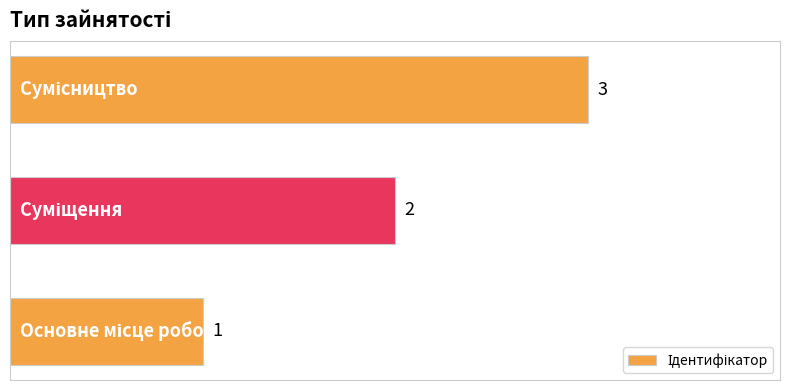

What is the difference between the maximum and second lowest values?

1